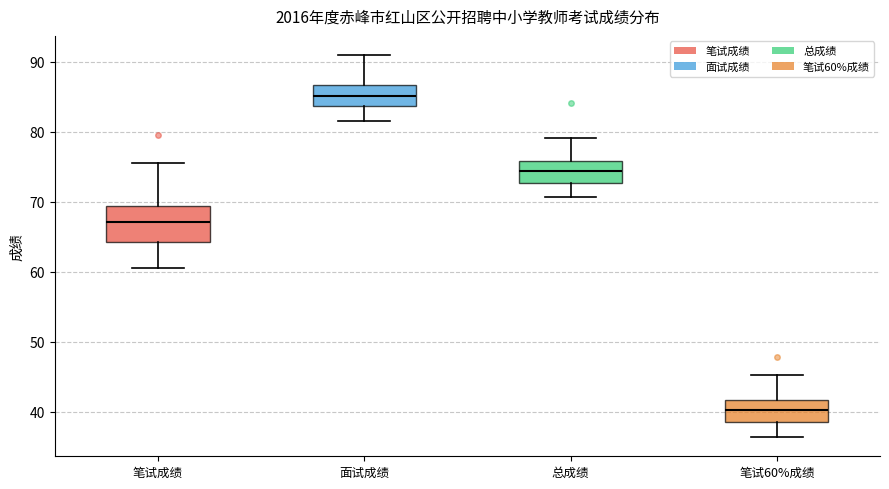

Where does the median line of the box for 笔试60%成绩 sit on the y-axis? The values are not printed on the chart, so give them approximately, as read against the axis.

40